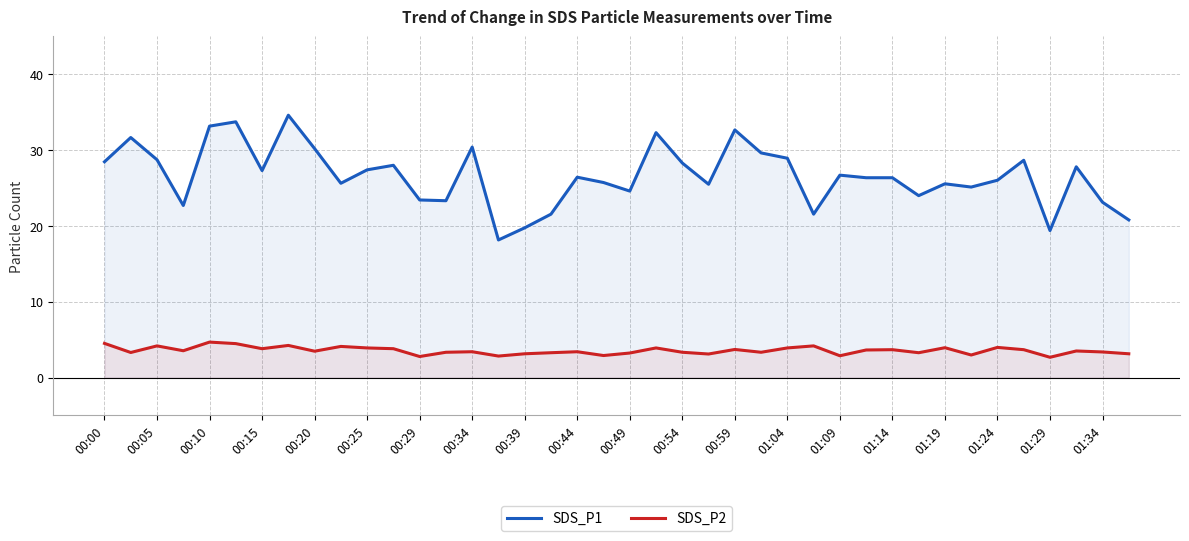

True or false: SDS_P1 has a value of 28.4 at 00:00.

True